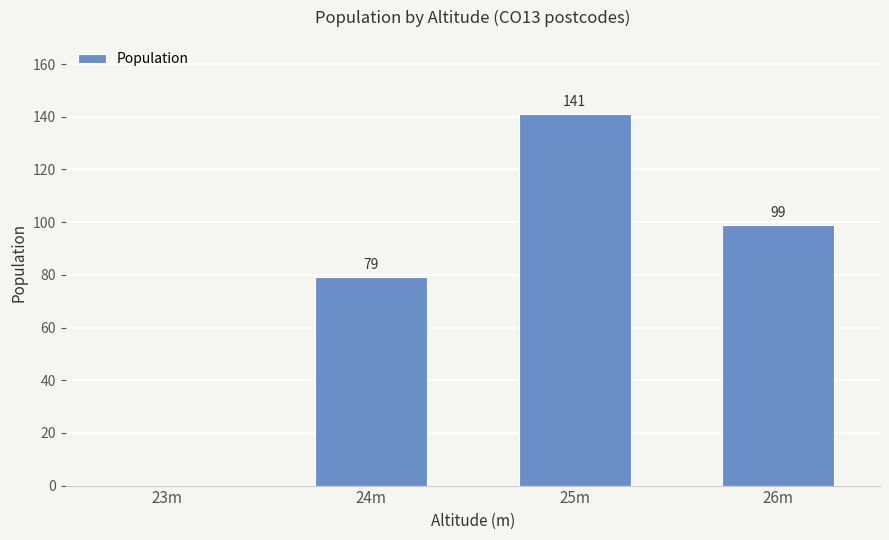

What is the change in value from 24m to 26m?

+20